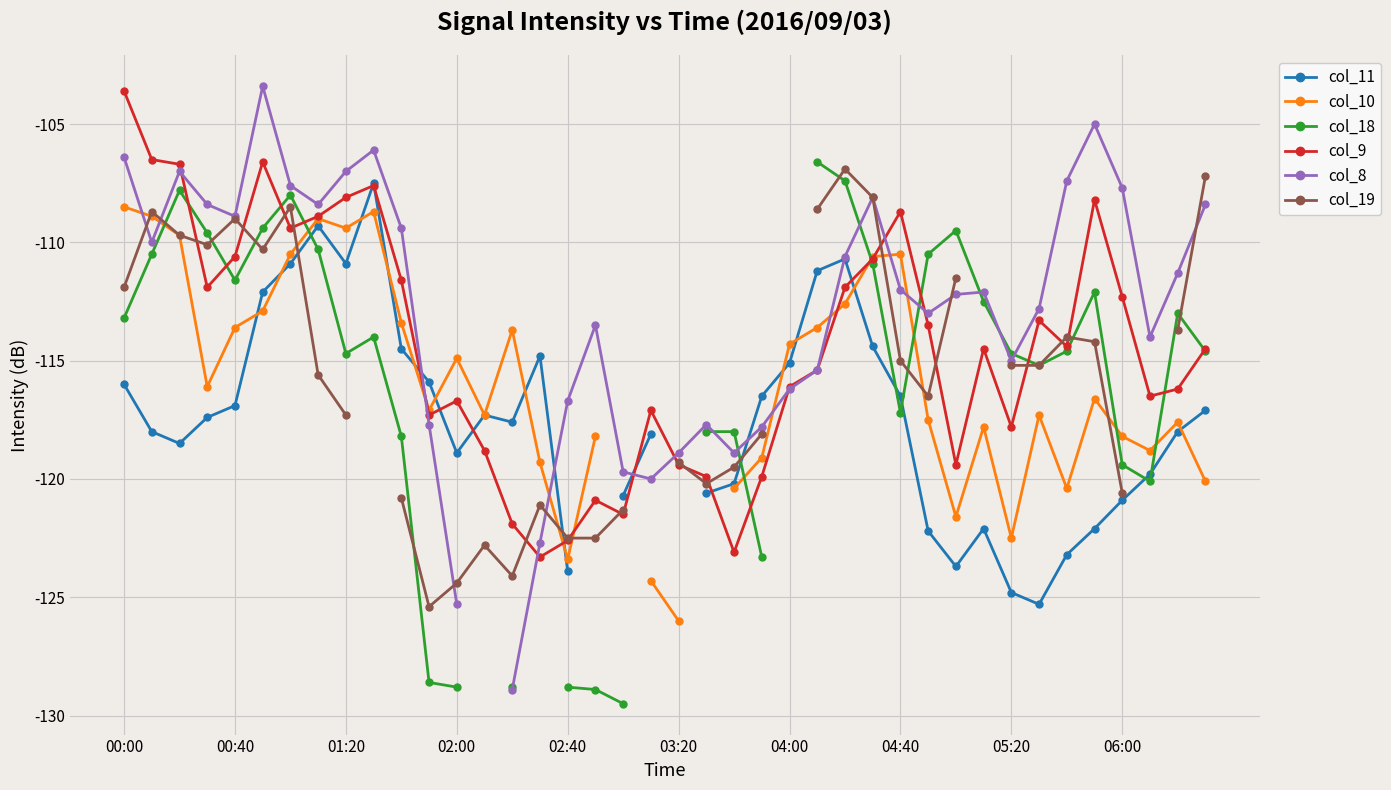

Which category has the highest value in the col_9 series?

00:00